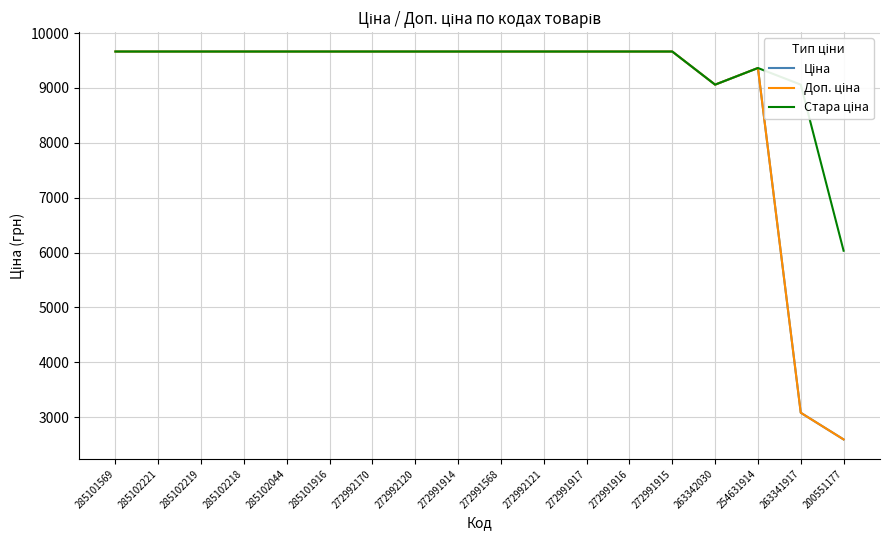

What is the total value across all series at 285102044?

28994.0